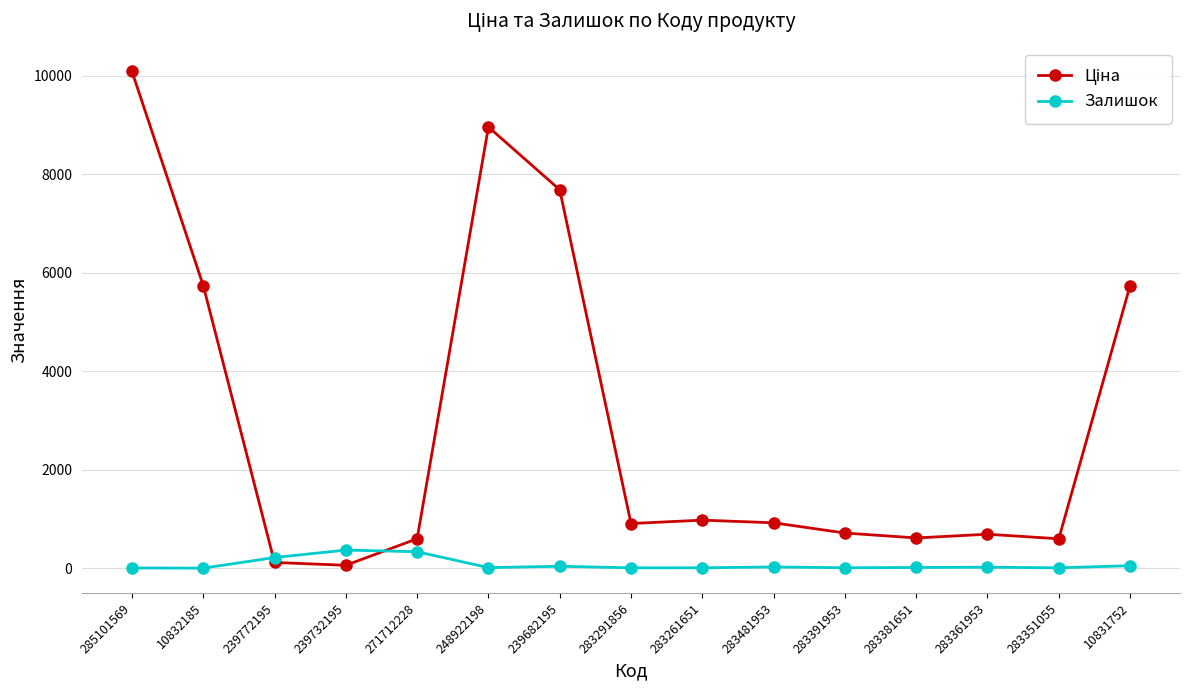

True or false: Залишок has more than 2 points higher than both neighbors.

True